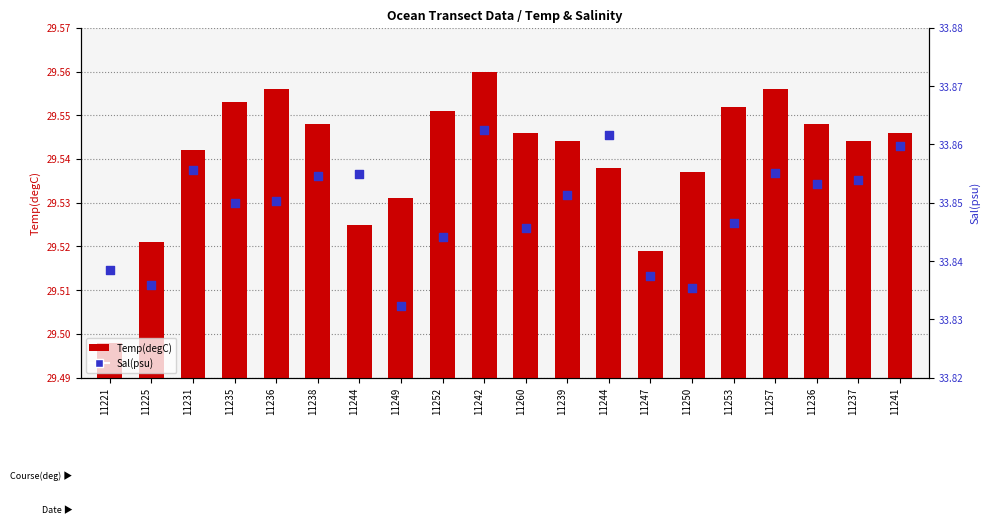

Which series has the largest total across all categories?

Sal(psu)